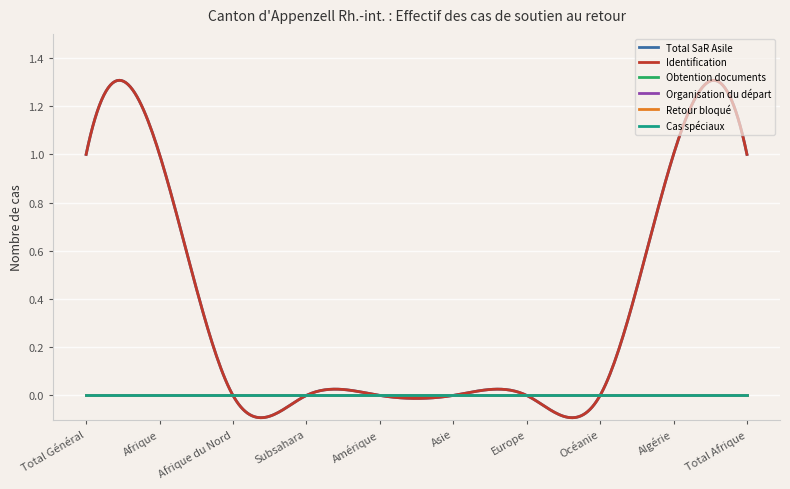

Does the chart display data point markers on the line(s)?

No